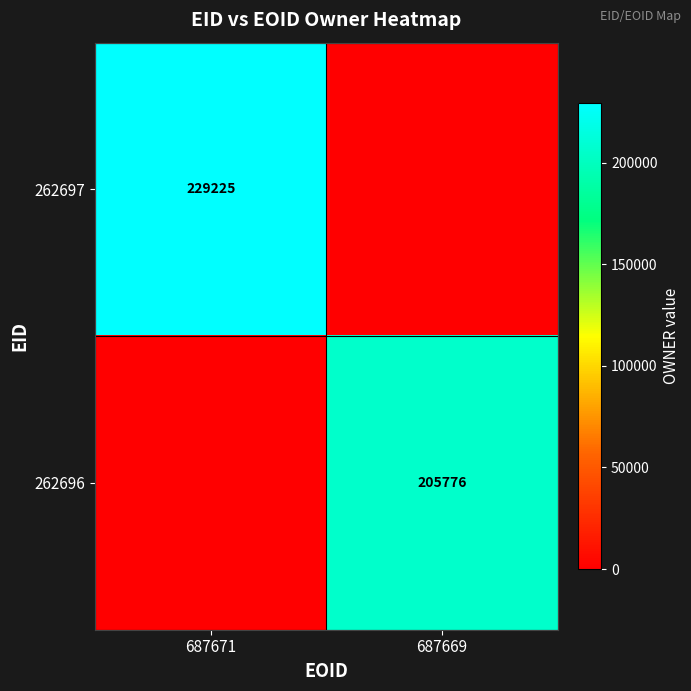

What is the spread (max minus min) of values at 687669?

205776